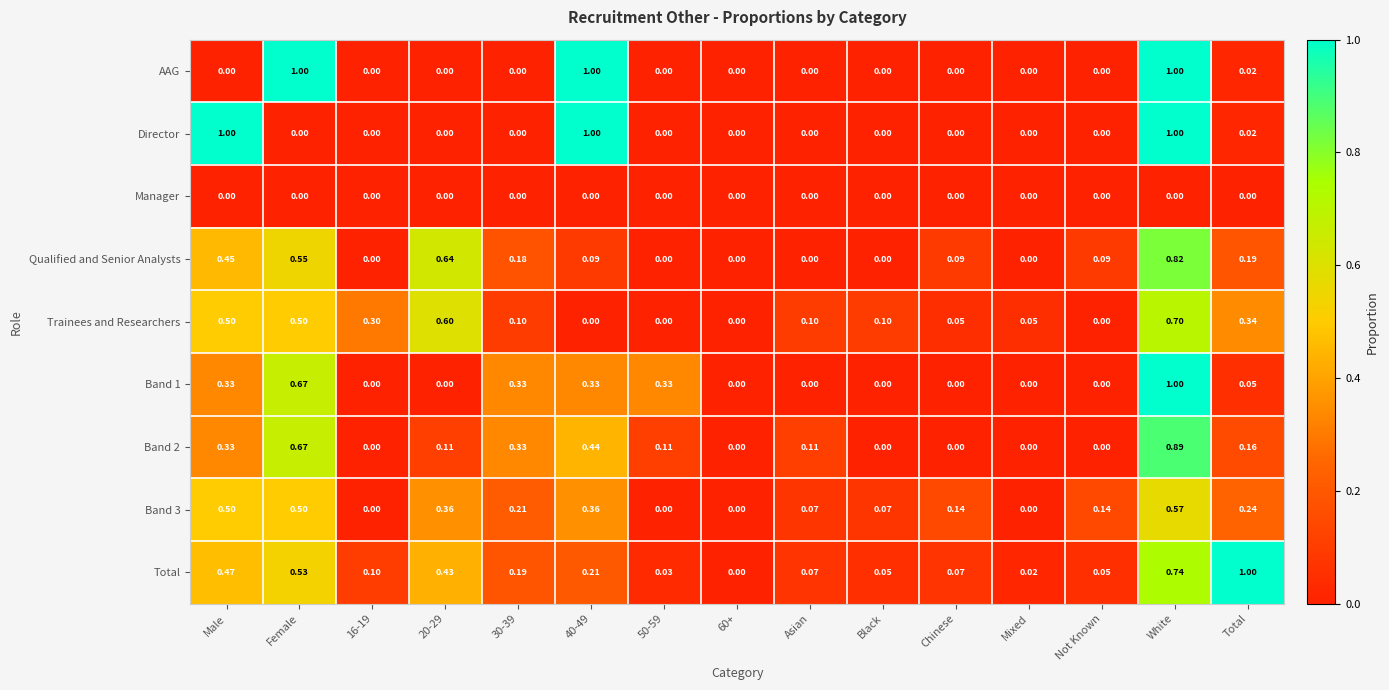

Which series has the largest total across all categories?

Total